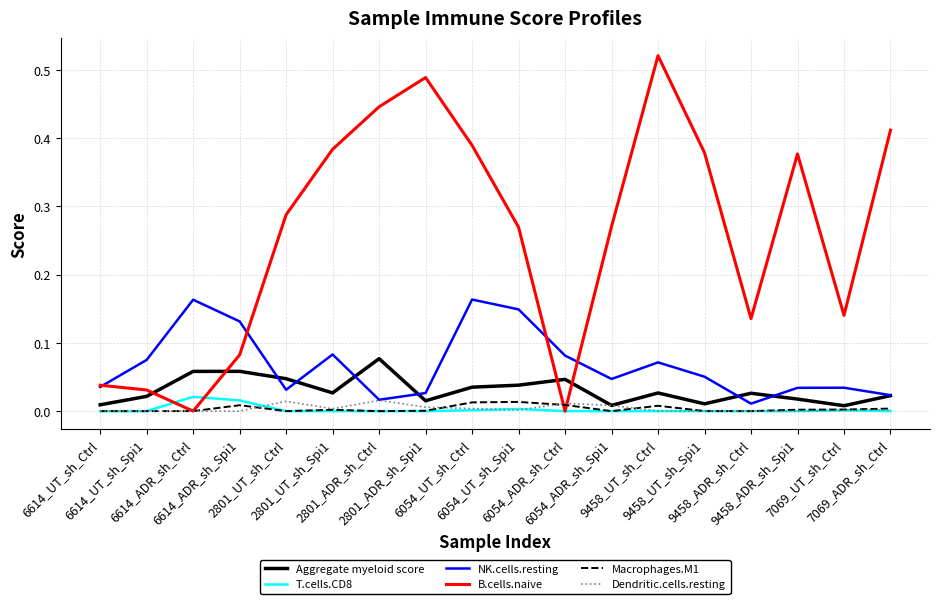

What are all the series names shown in the legend?

Aggregate myeloid score, T.cells.CD8, NK.cells.resting, B.cells.naive, Macrophages.M1, Dendritic.cells.resting